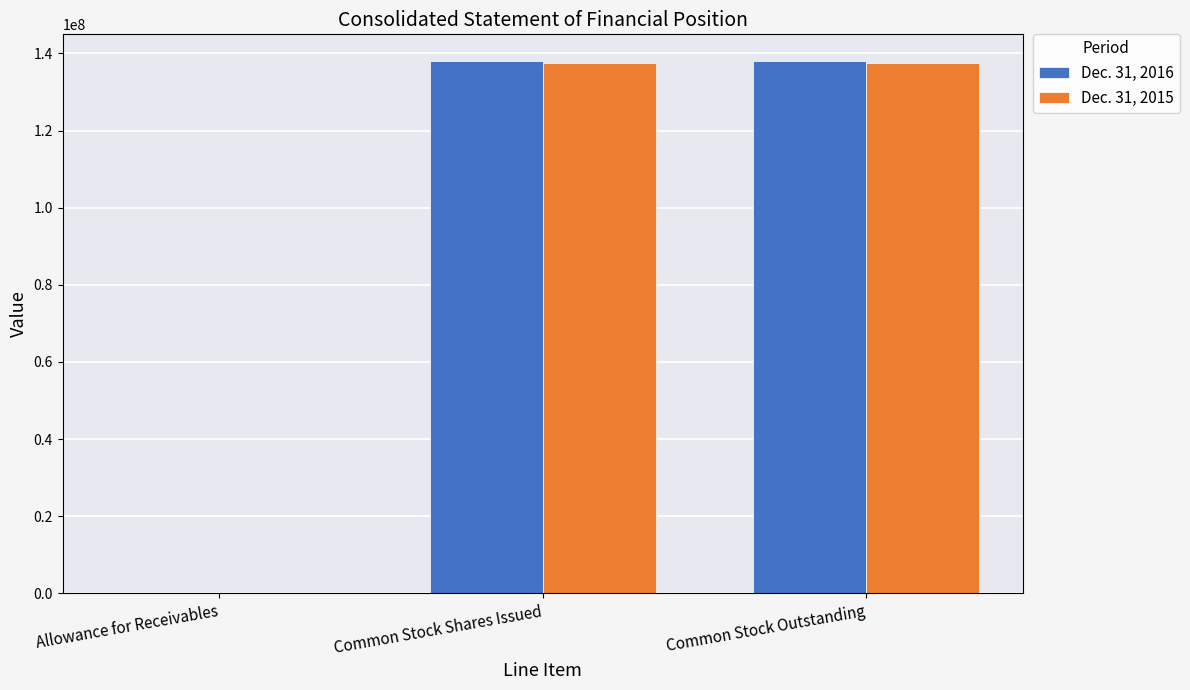

Is it true that Dec. 31, 2016 equals 69554746.3 at Common Stock Shares Issued?

False